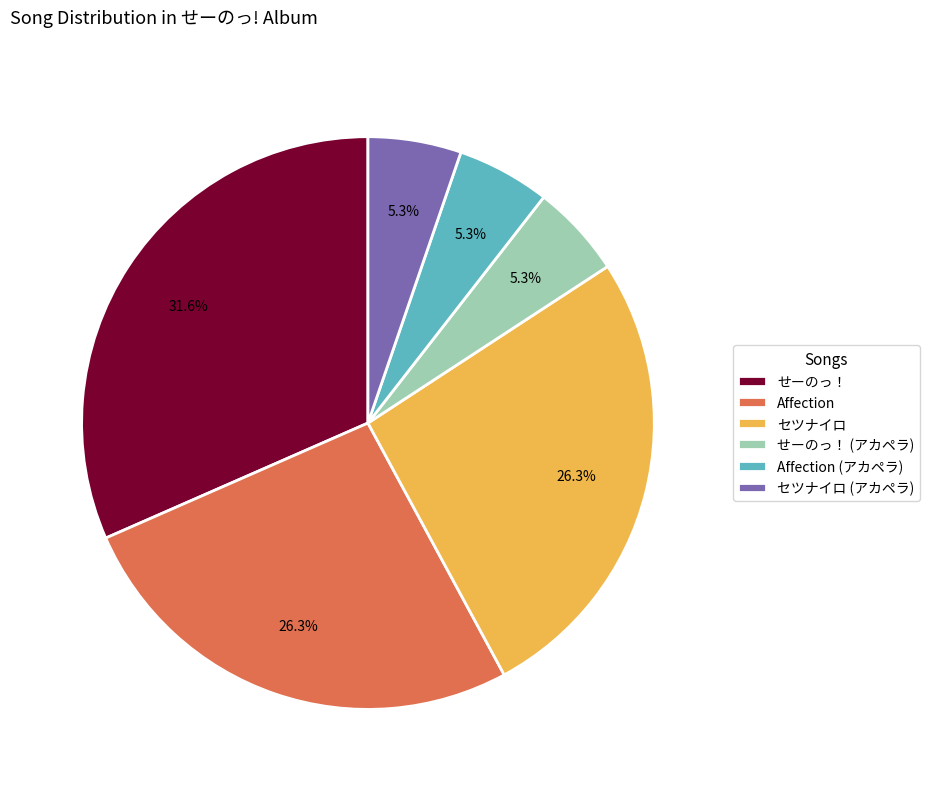

What is the ratio of the value at Affection (アカペラ) to the value at セツナイロ (アカペラ)?

1.0